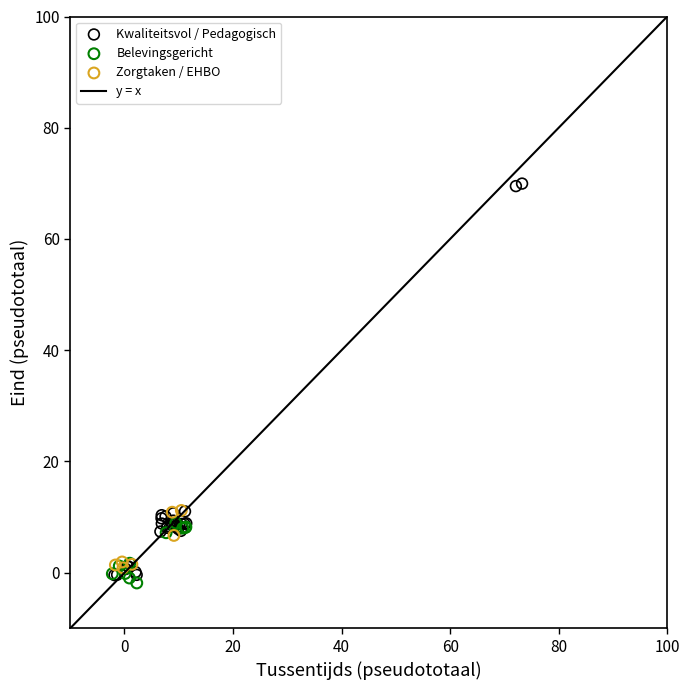

Which series contains the highest Y value?

Kwaliteitsvol / Pedagogisch